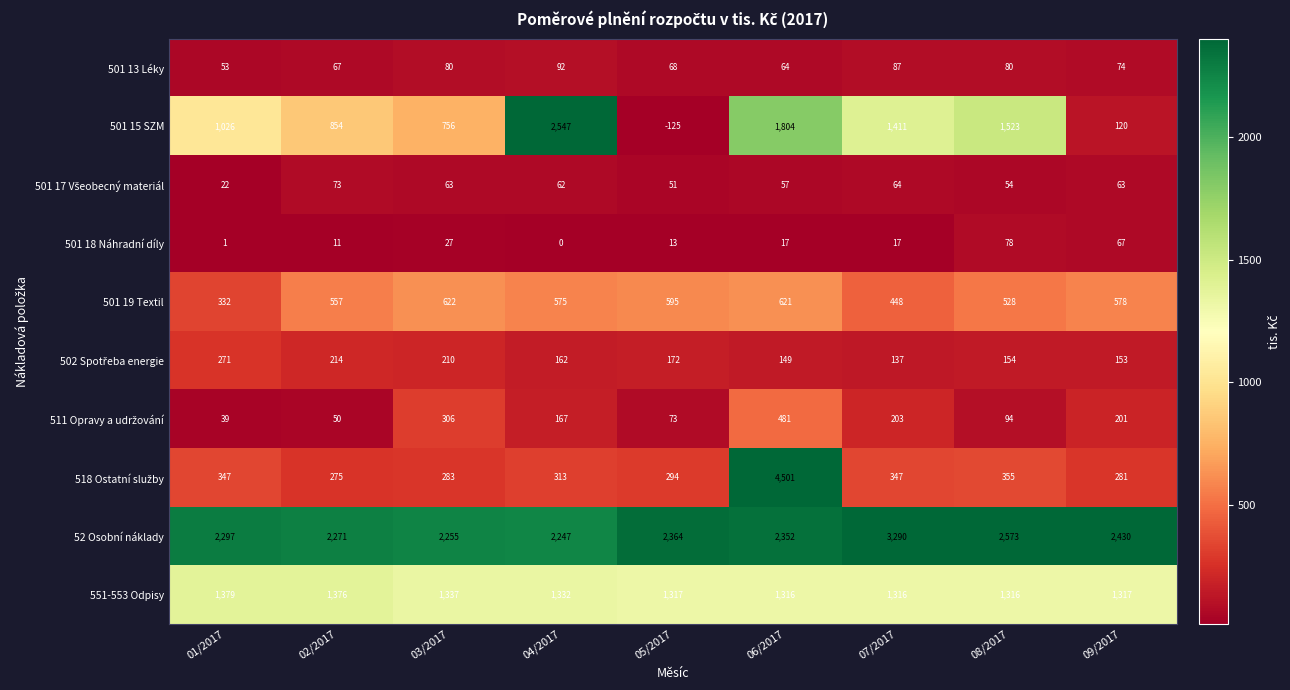

What is the spread (max minus min) of values at 09/2017?

2367